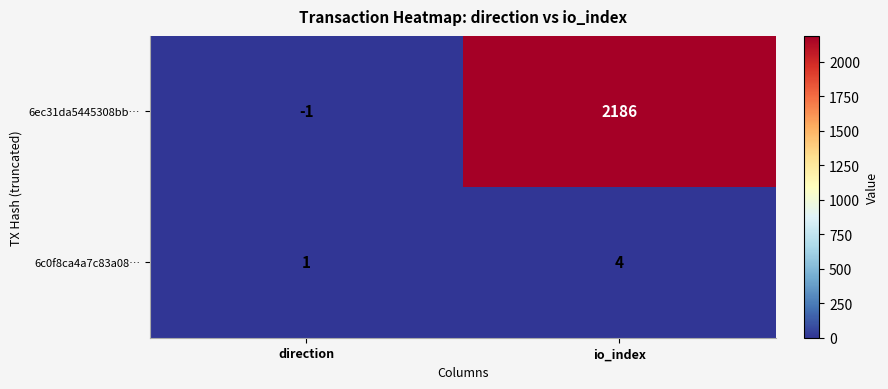

Which category has the highest value across all series?

io_index